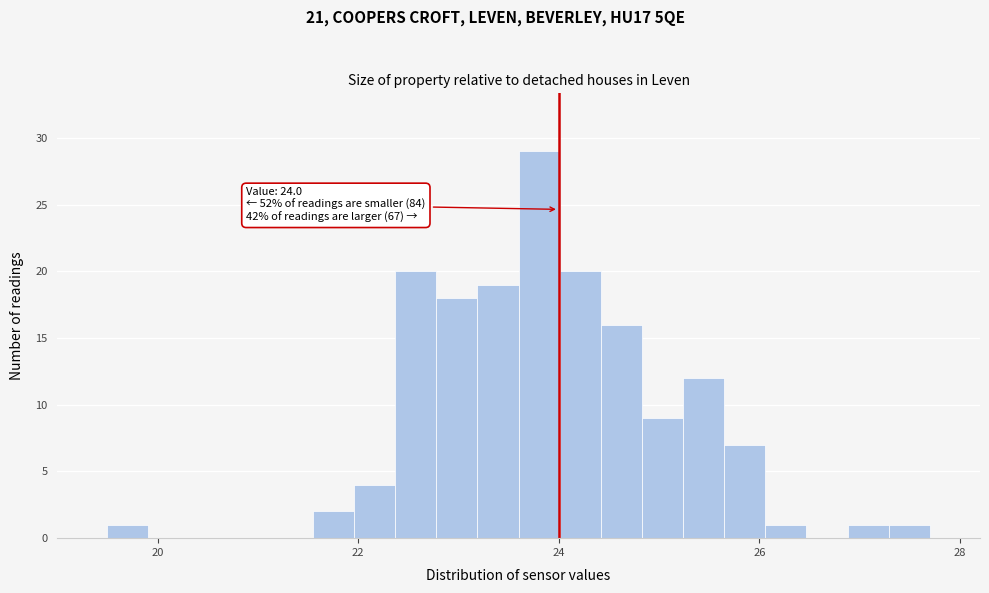

Around what value on the x-axis is the tallest bar? Give the approximate position of its centre, as read against the axis.

23.8